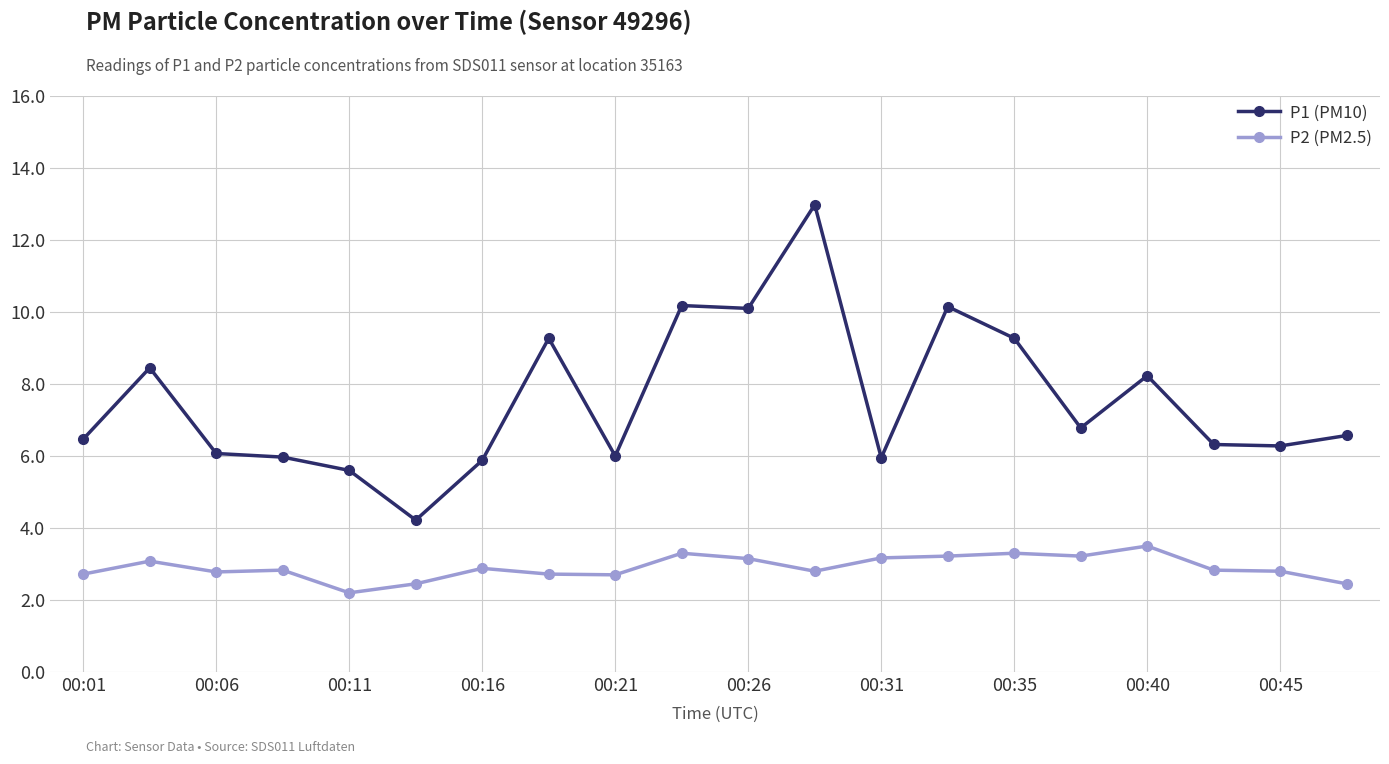

What is the minimum value for P2 (PM2.5)?

2.2